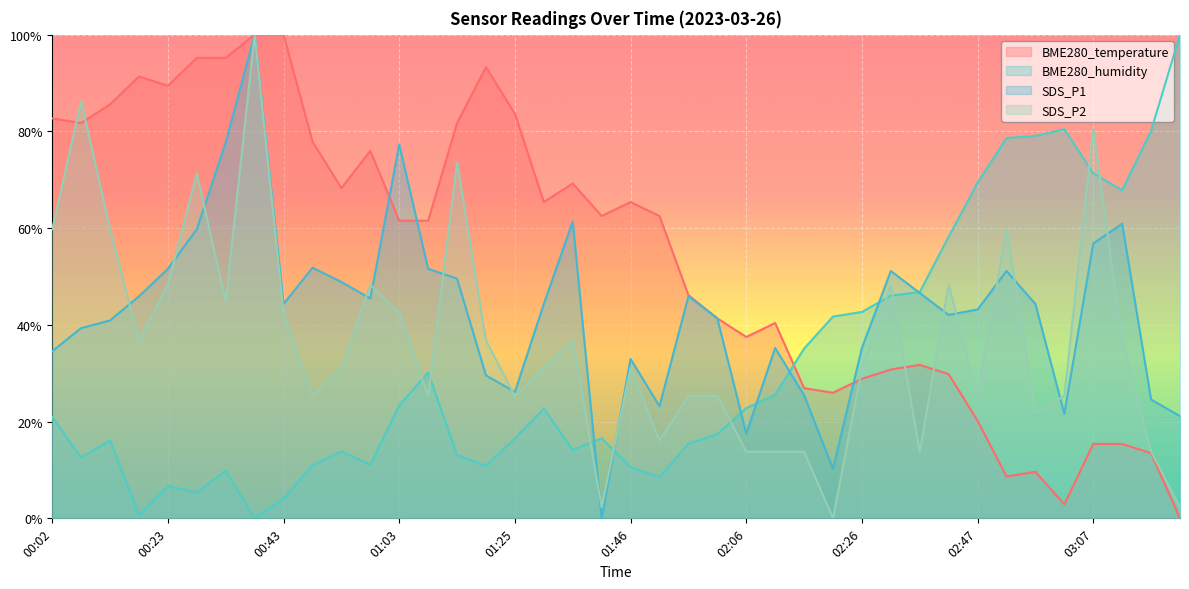

How many lines are shown in the chart?

4